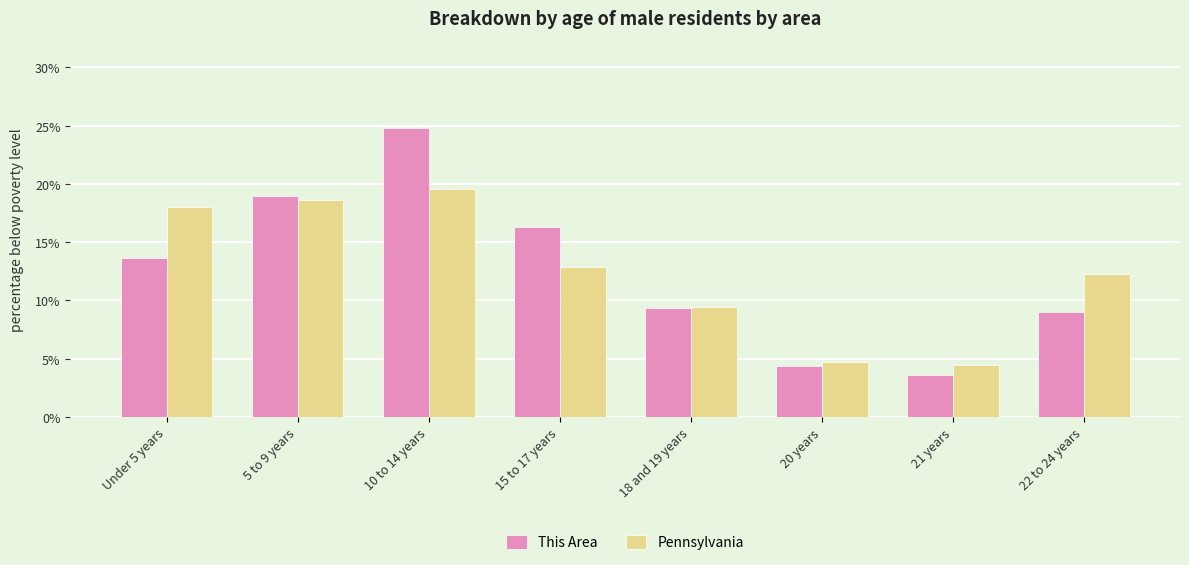

What is the lowest value of the This Area series?

3.6